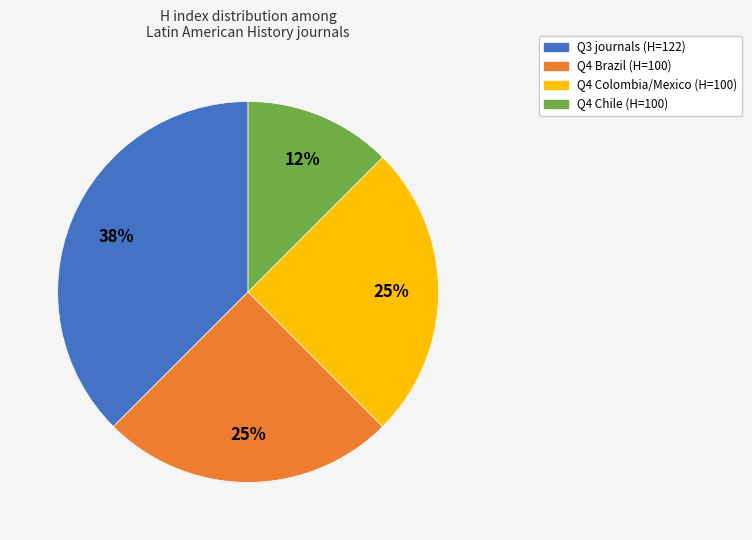

Does any single category account for the majority?

No